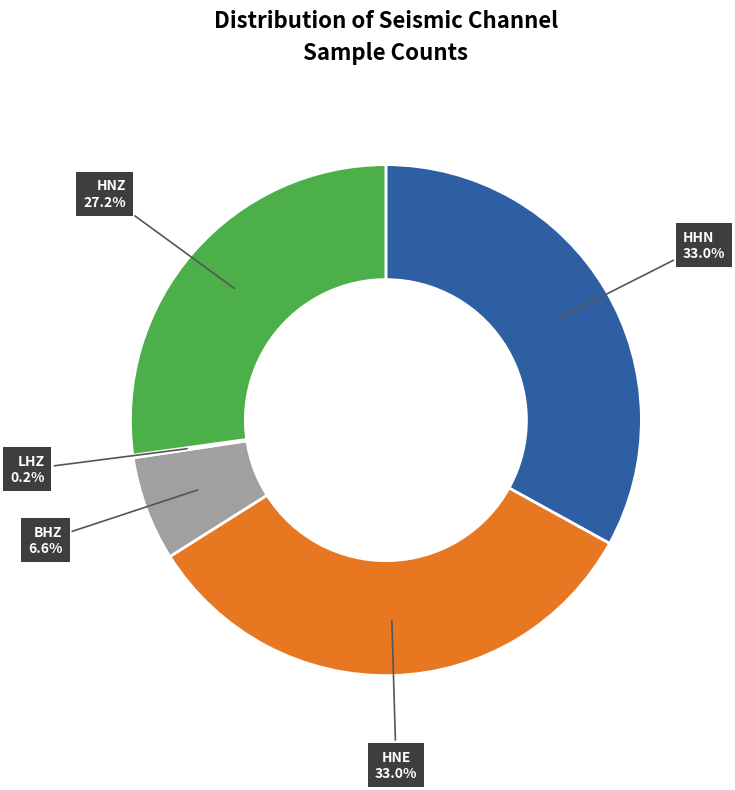

Is there a majority slice in this chart?

No